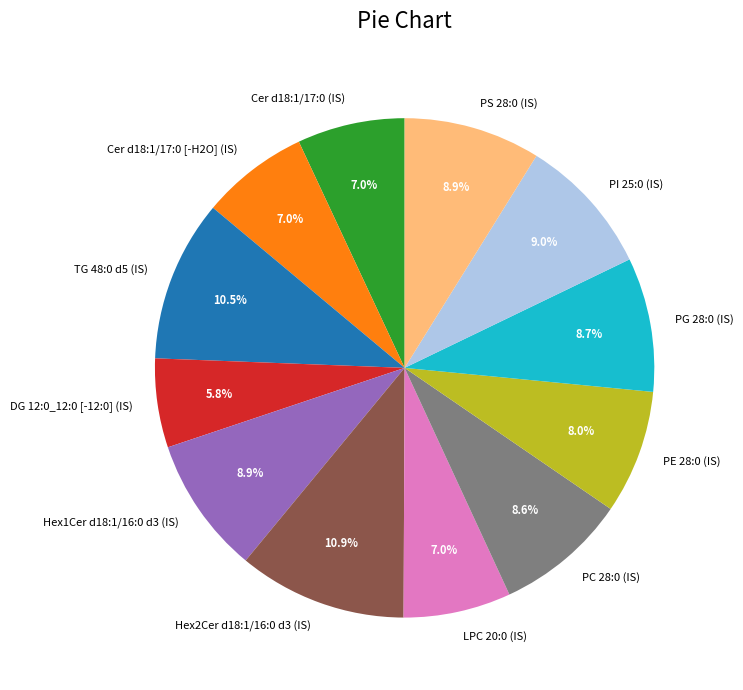

What portion of the pie excludes PC 28:0 (IS)?

91.4%